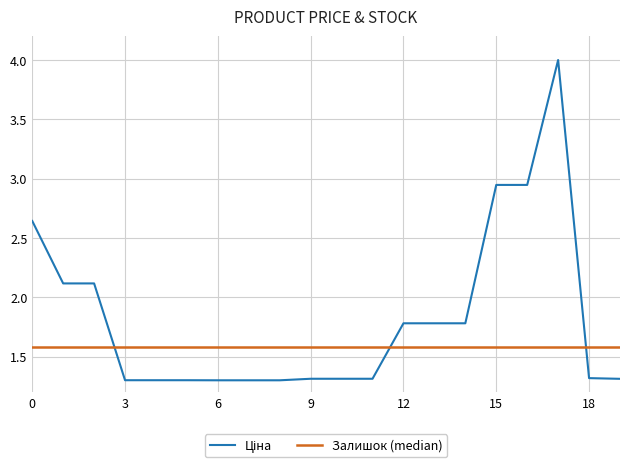

What is the greatest value displayed?

4.0